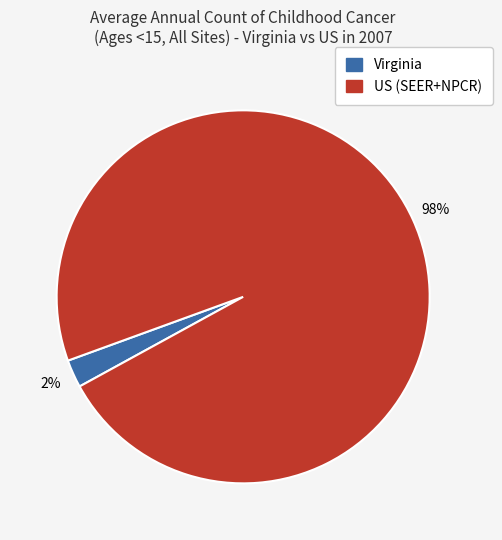

Between US (SEER+NPCR) and Virginia, which is larger?

US (SEER+NPCR)